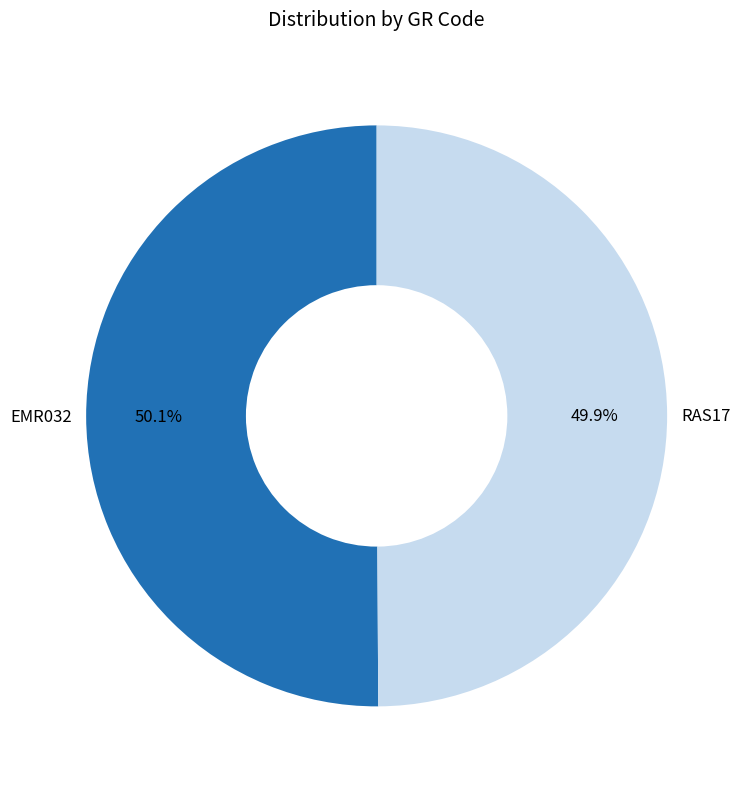

What is the ratio of the value at RAS17 to the value at EMR032?

1.0